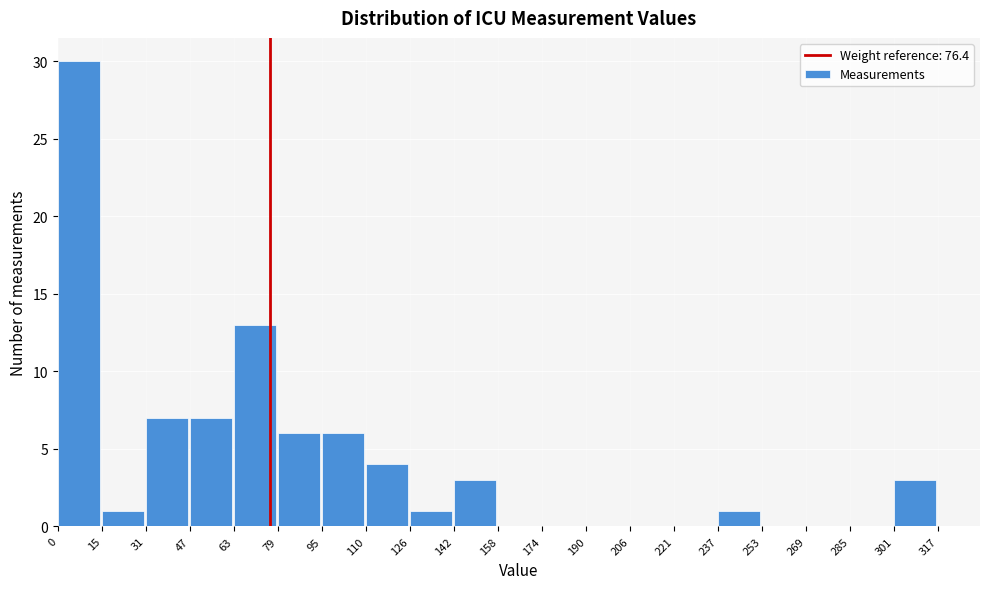

What is the height of the bar covering 142 to 158 on the x-axis? The values are not printed on the chart, so give them approximately, as read against the axis.

3